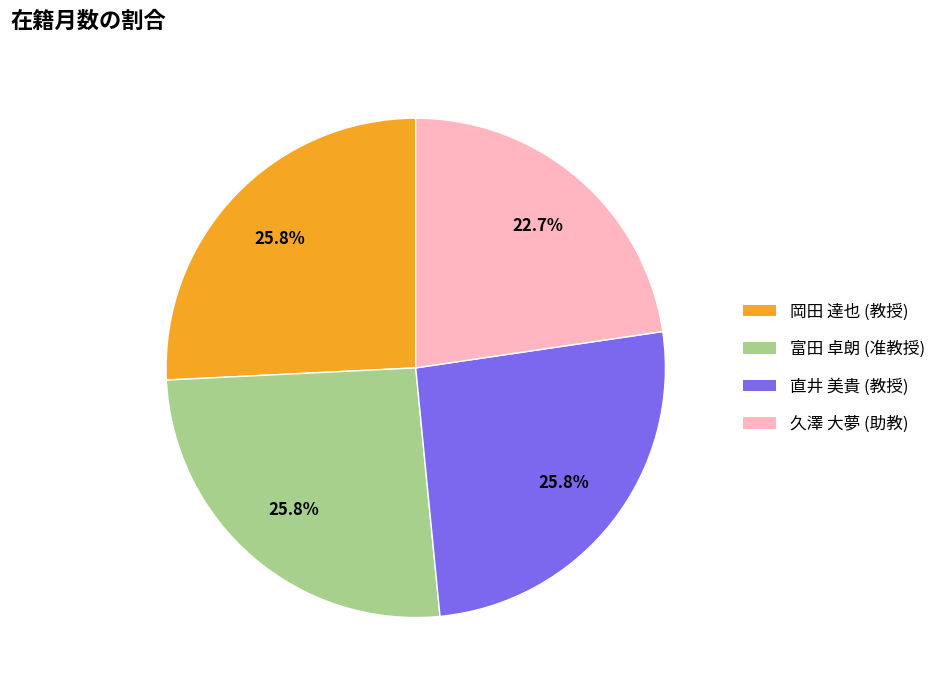

What portion of the pie excludes 直井 美貴 (教授)?

74.2%